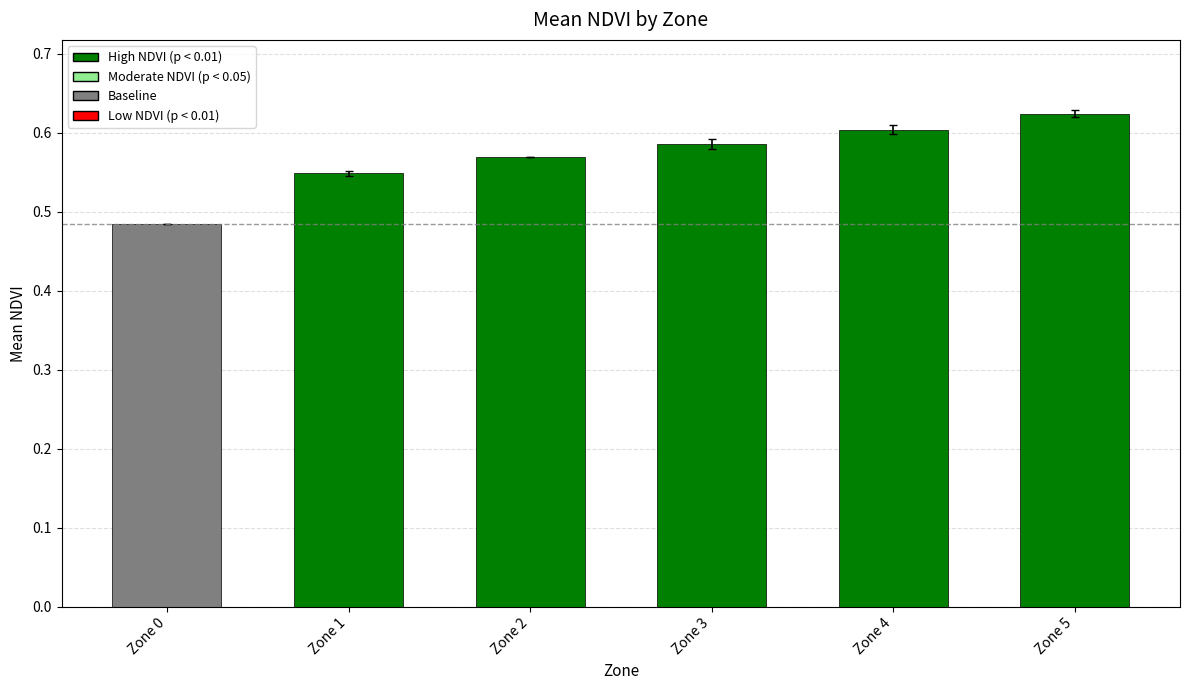

Which label corresponds to the smallest value in the chart?

Zone 0